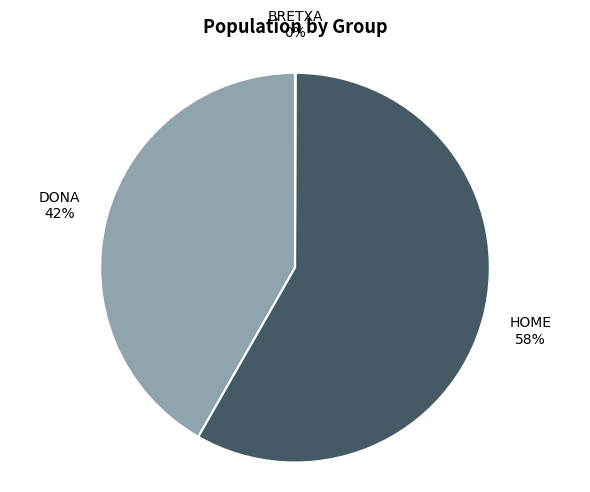

The DONA slice represents 42% of the pie. True or false?

True